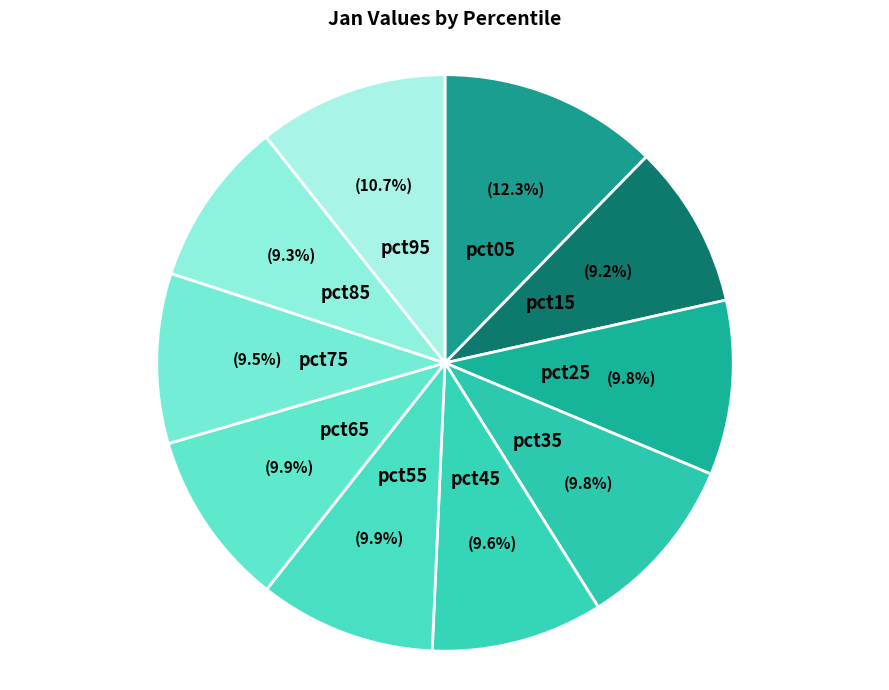

Which category has the biggest portion of the pie?

pct05